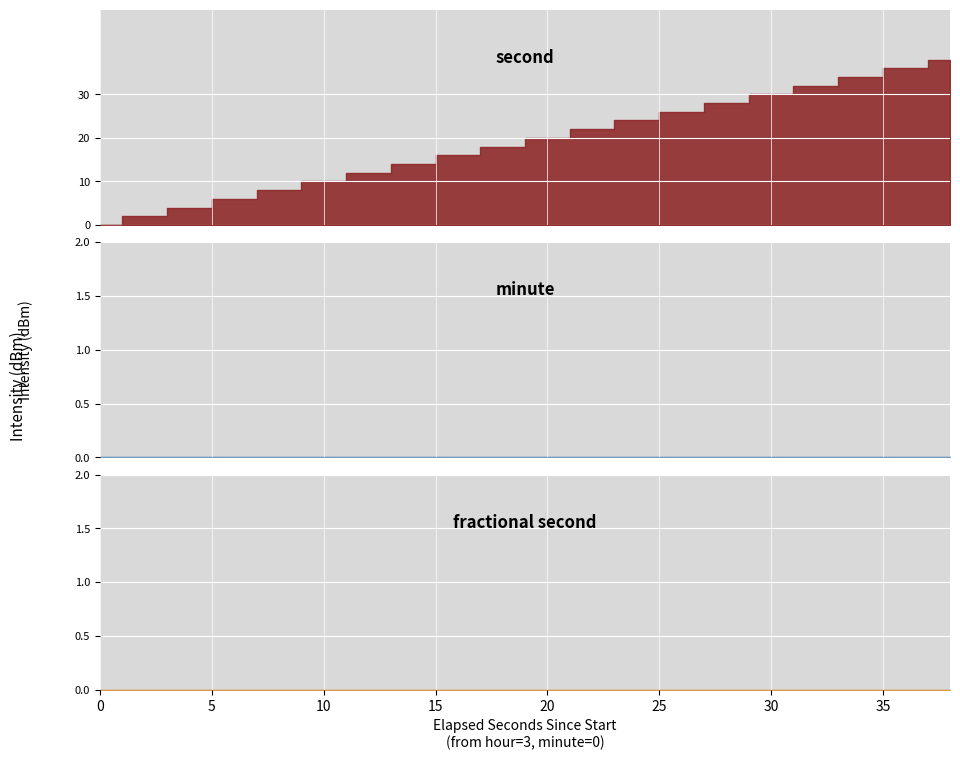

Reading left to right, transcribe all the data shown in this chart.

second: 0	2	4	6	8	10	12	14	16	18	20	22	24	26	28	30	32	34	36	38
minute: 0	0	0	0	0	0	0	0	0	0	0	0	0	0	0	0	0	0	0	0
fractional second: 0	0	0	0	0	0	0	0	0	0	0	0	0	0	0	0	0	0	0	0